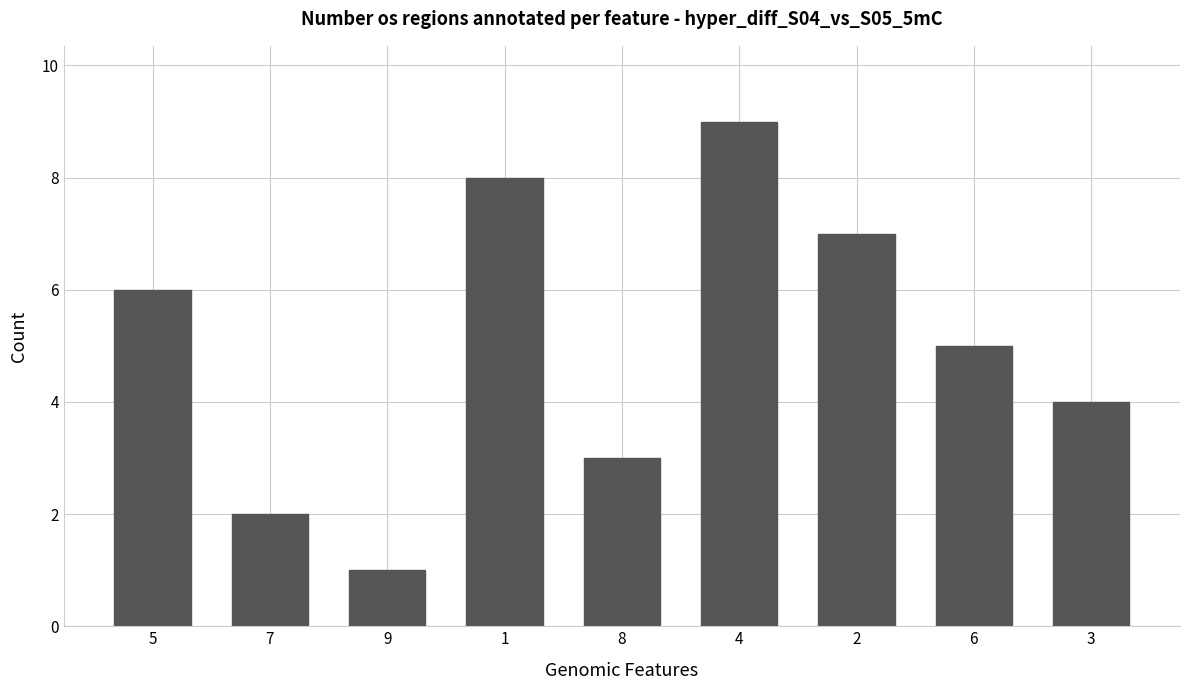

How many series are shown in this chart?

1